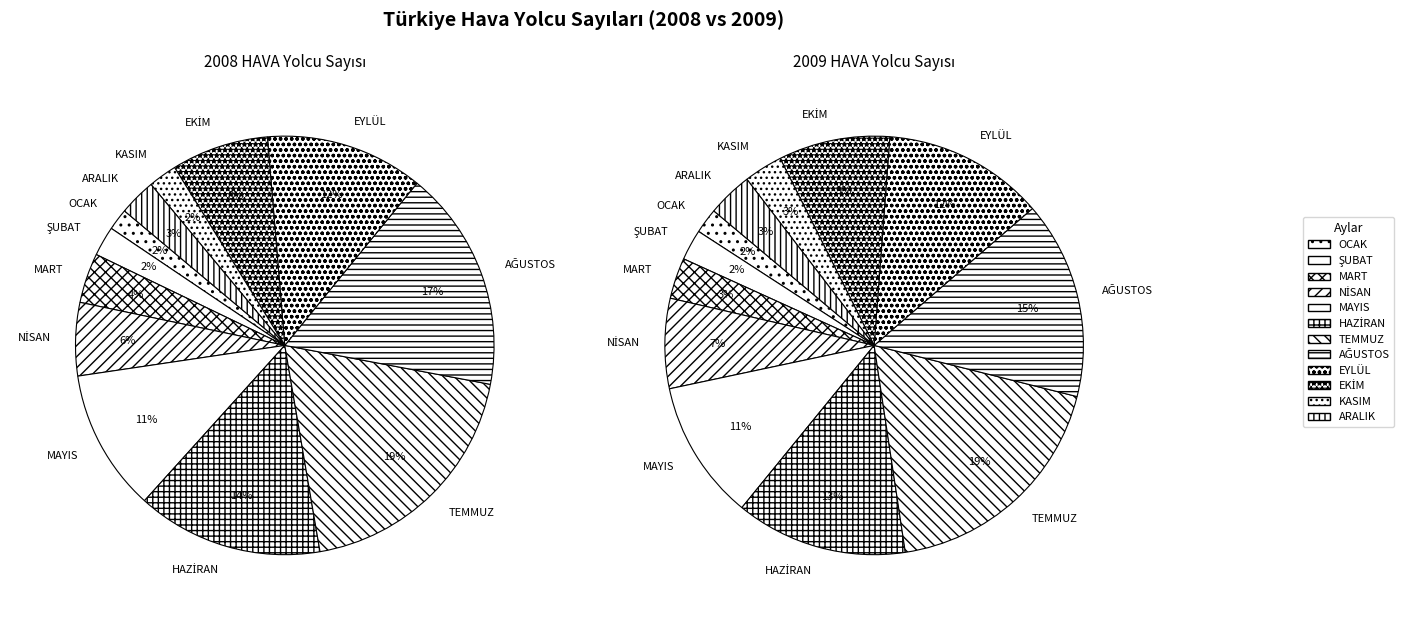

Is the sum of TEMMUZ and AĞUSTOS greater than half?

No